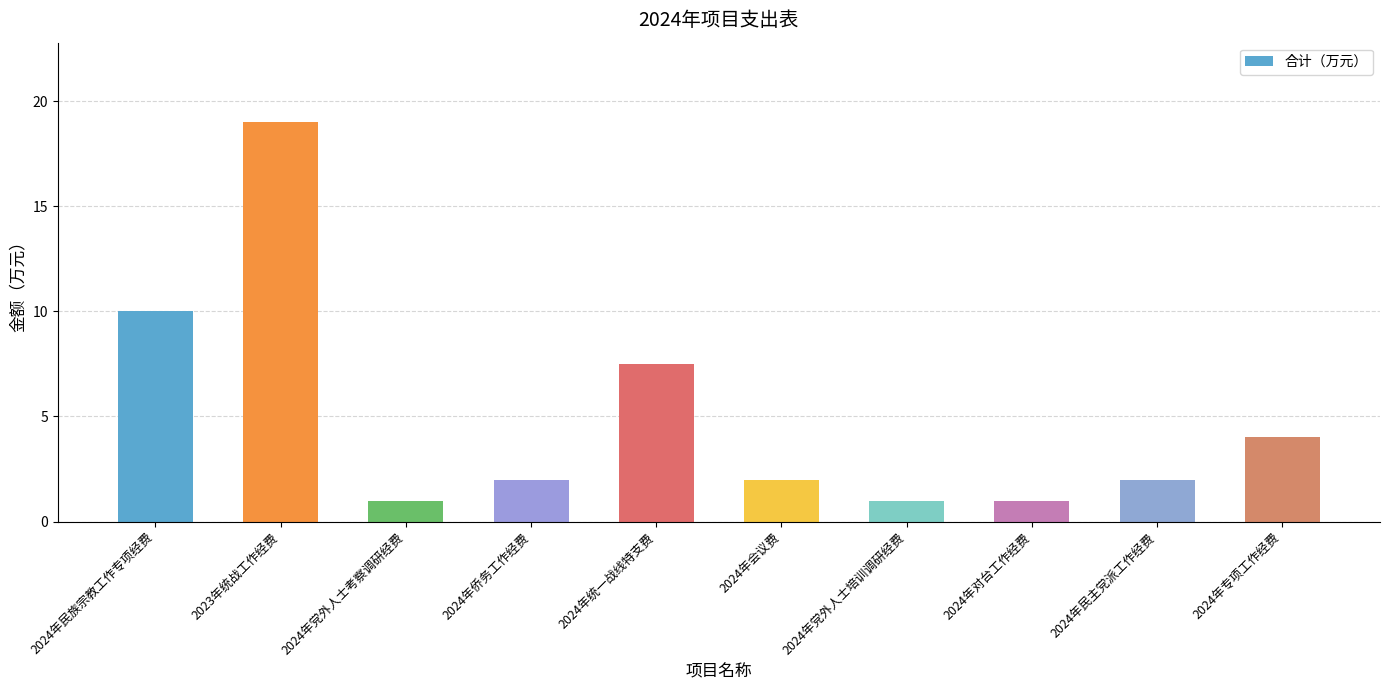

How many data points does each series have?

10